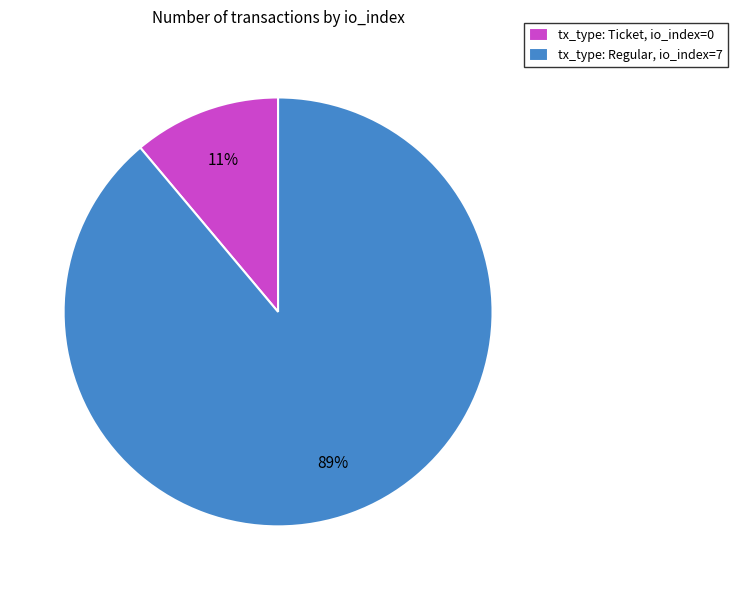

Which slice represents more than half of the pie?

tx_type: Regular, io_index=7